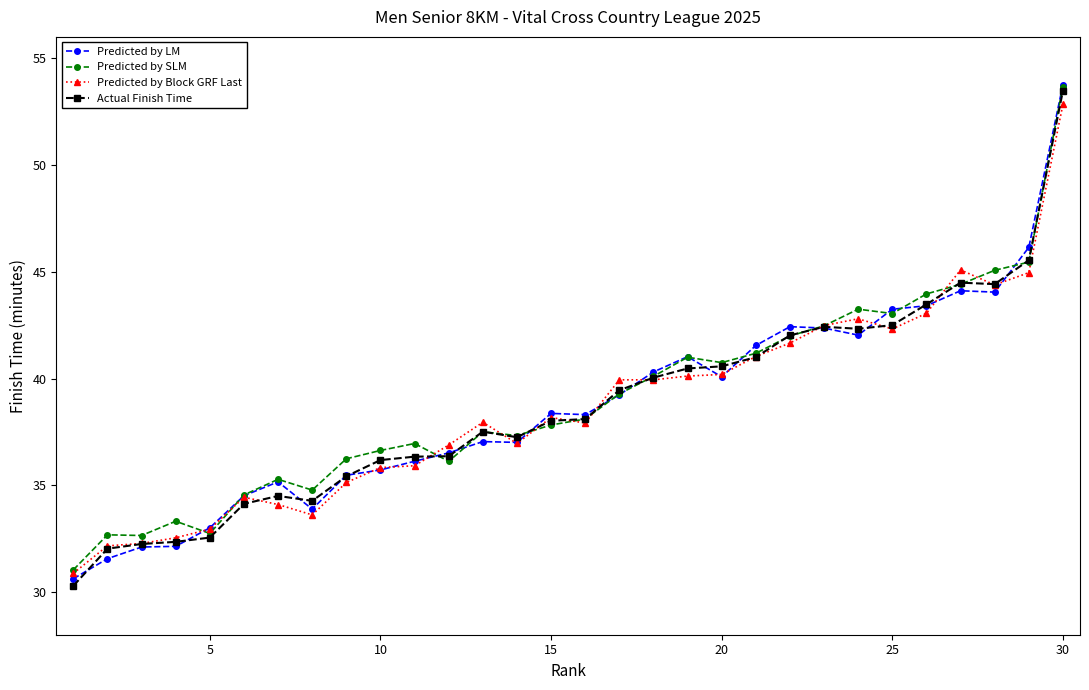

What is the value of the Predicted by Block GRF Last point at the 20th from the left?

40.2